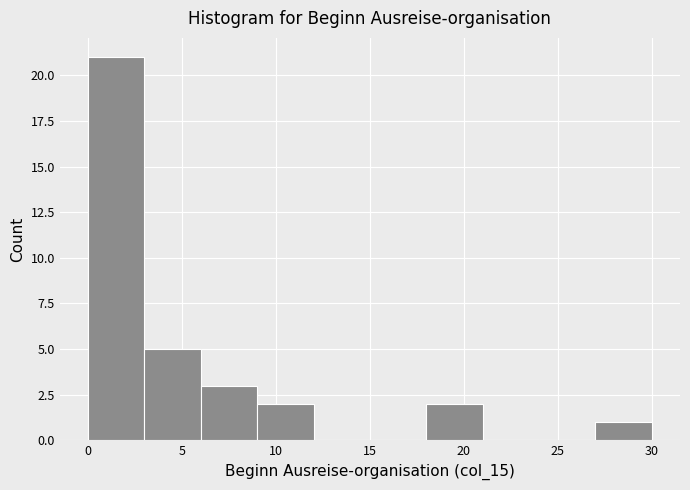

Reading left to right, transcribe this chart: for each bar, give the range it covers on the x-axis and its height. The values are not printed on the chart, so give them approximately, as read against the axis.

0 to 3: 21
3 to 6: 5
6 to 9: 3
9 to 12: 2
12 to 15: 0
15 to 18: 0
18 to 21: 2
21 to 24: 0
24 to 27: 0
27 to 30: 1